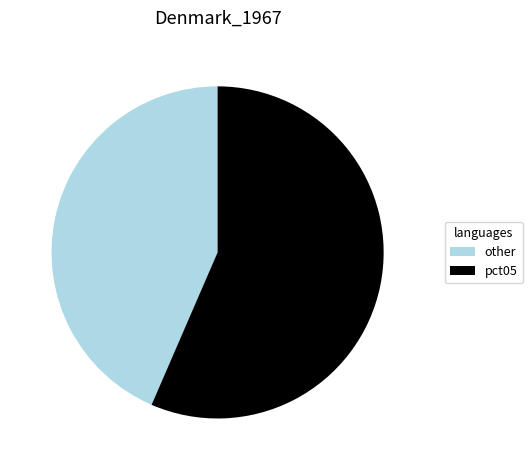

Which slice is the largest?

pct05